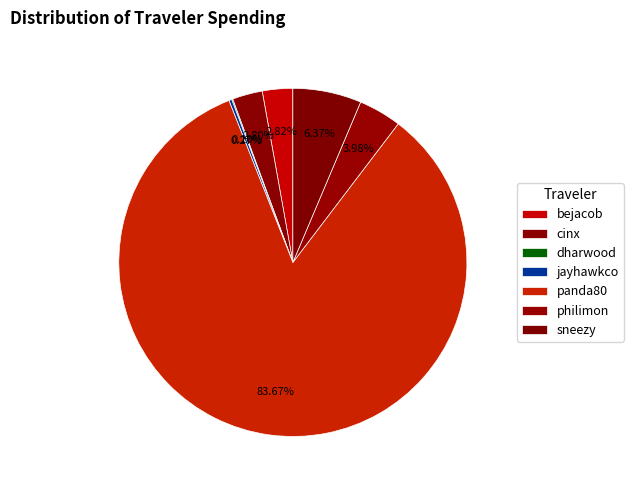

What is the total percentage of dharwood and cinx?

2.9%